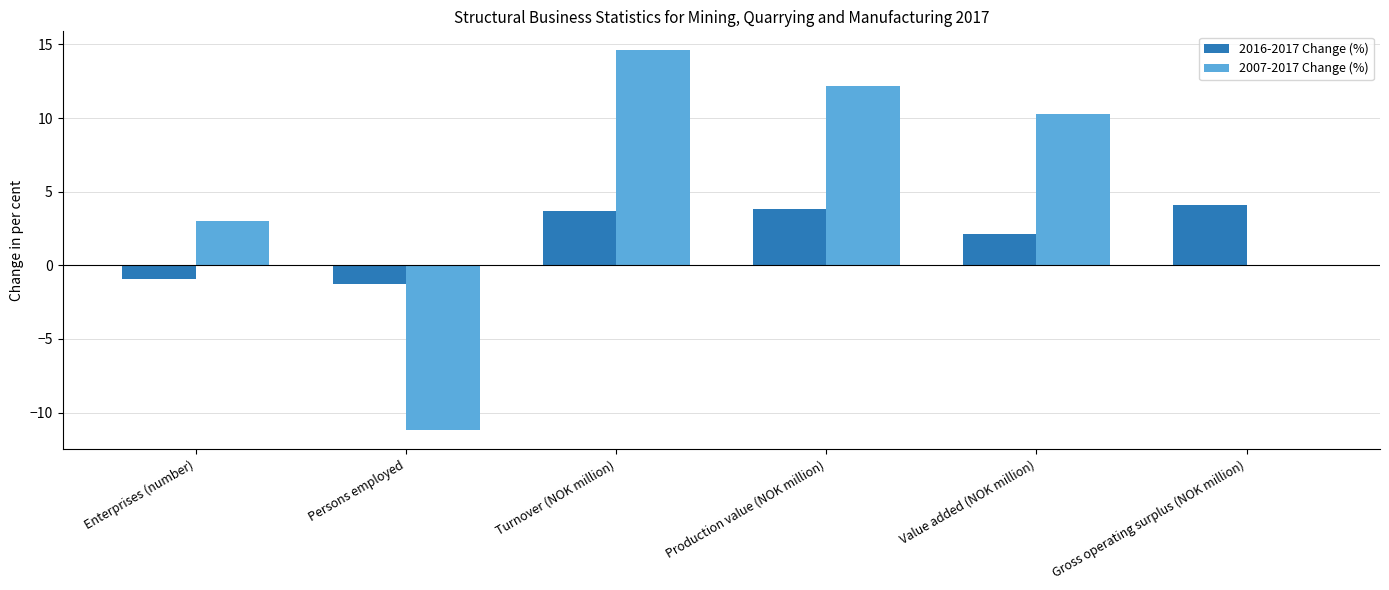

True or false: 2016-2017 Change (%) has a value of 4.1 at Gross operating surplus (NOK million).

True